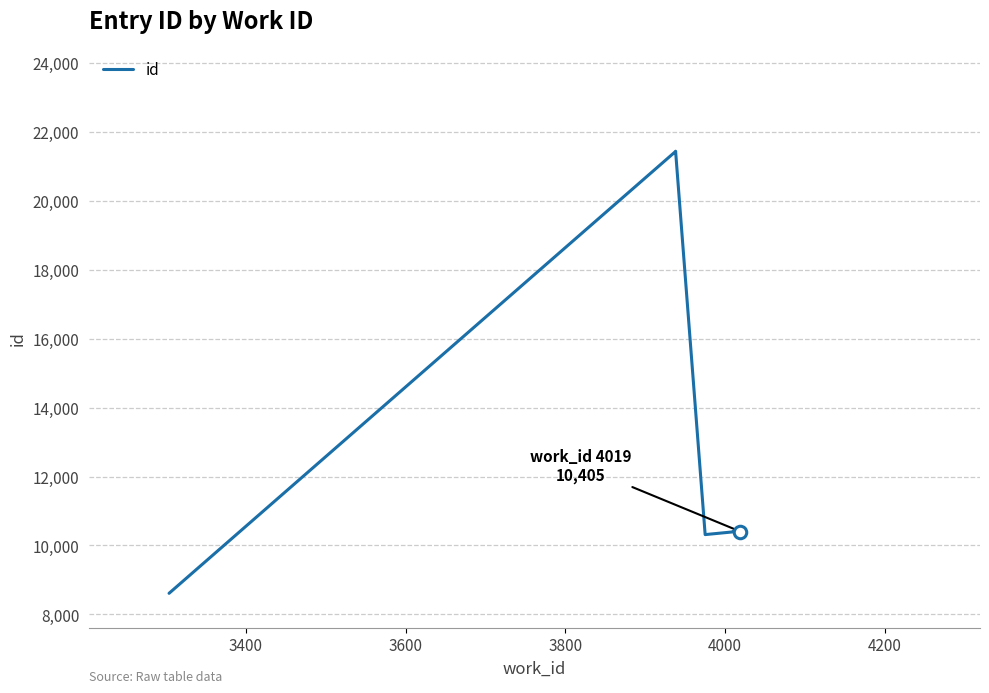

What is the smallest value displayed?

8613